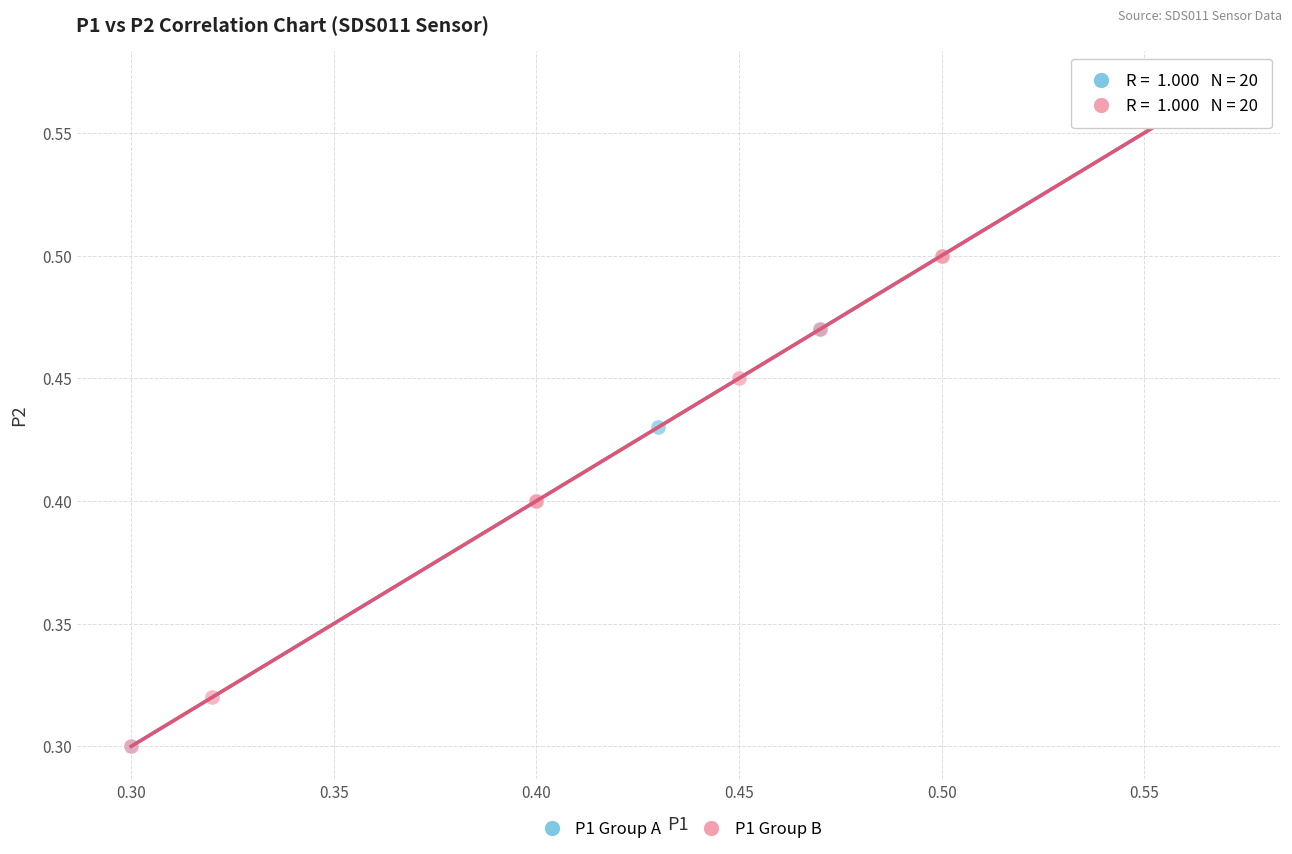

What are all the series names shown in the legend?

P1 Group A, P1 Group B